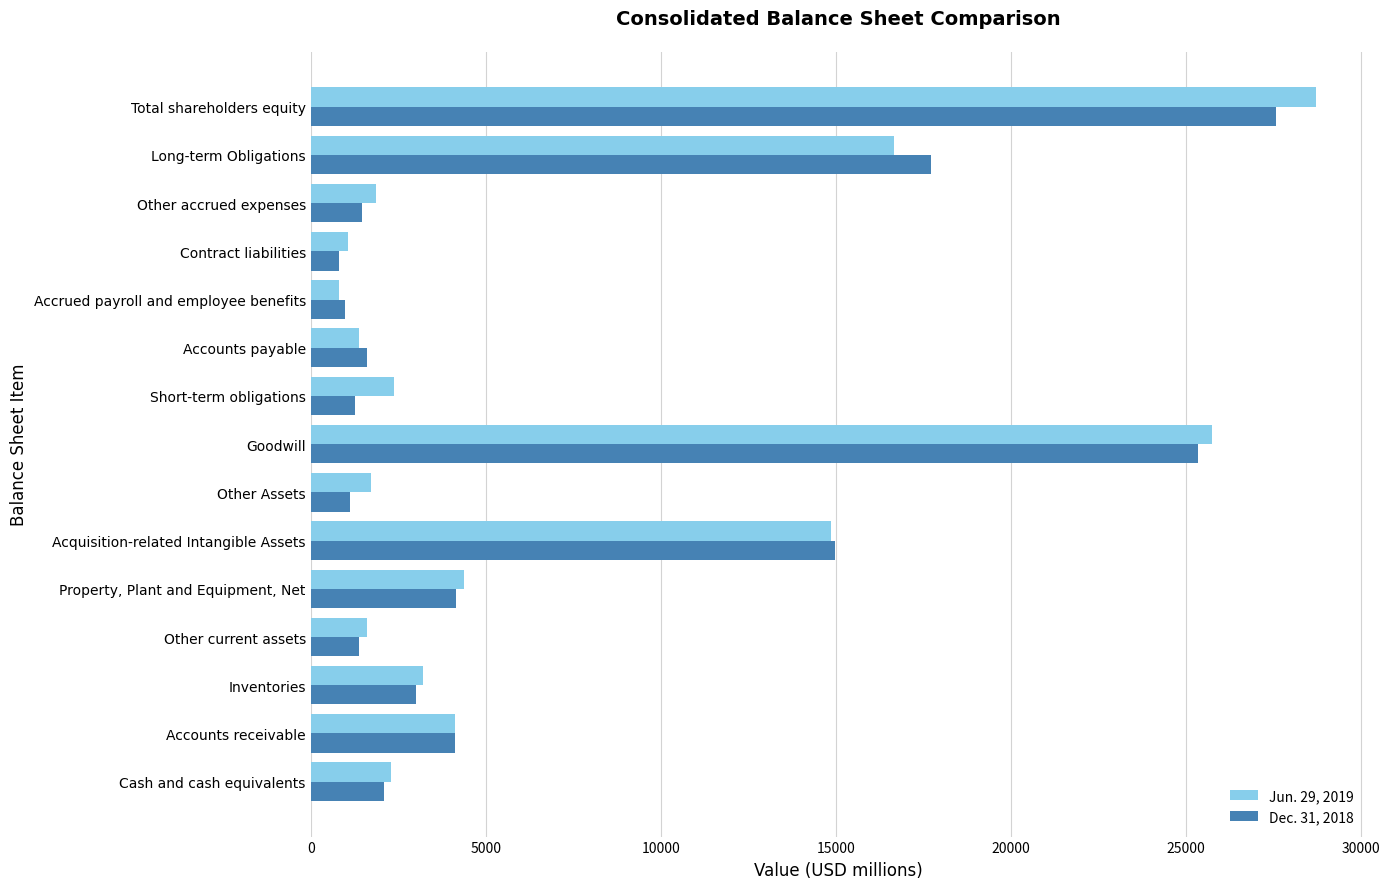

Is it true that Dec. 31, 2018 equals 1381 at Other current assets?

True